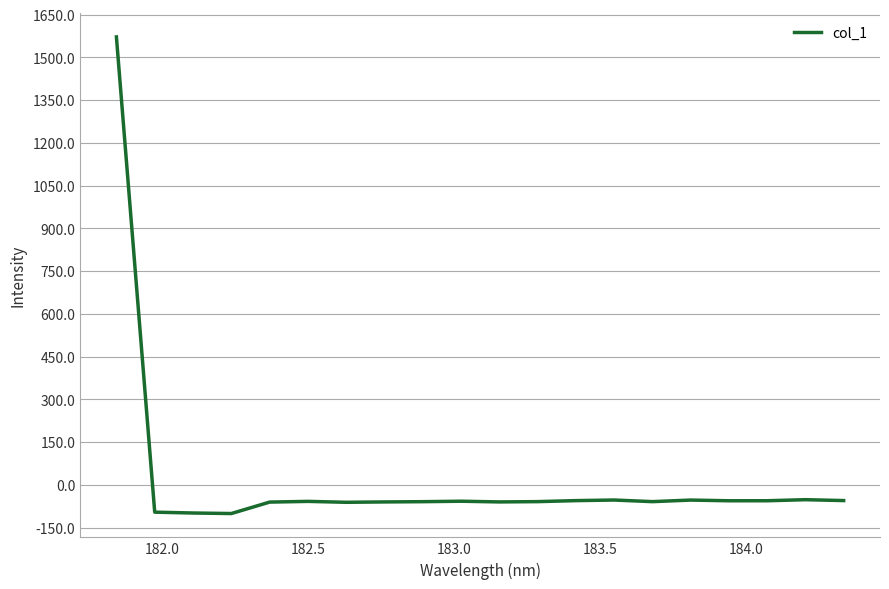

What is the maximum value shown in the chart?

1572.0